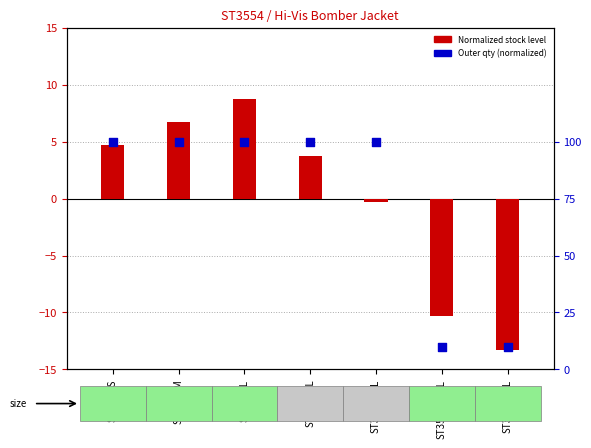

Which has a higher value, ST3554-XXXL or ST3554-XL?

ST3554-XL